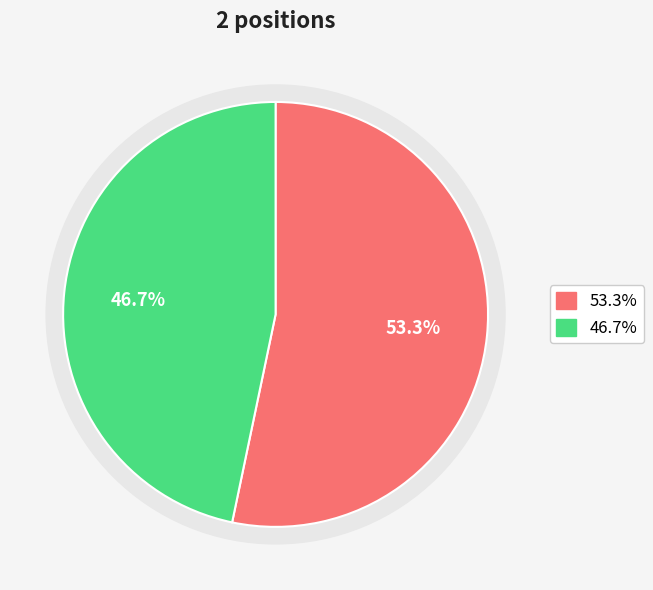

What percentage is NOT represented by Deputy Public Guardian Conservator III?

53.3%